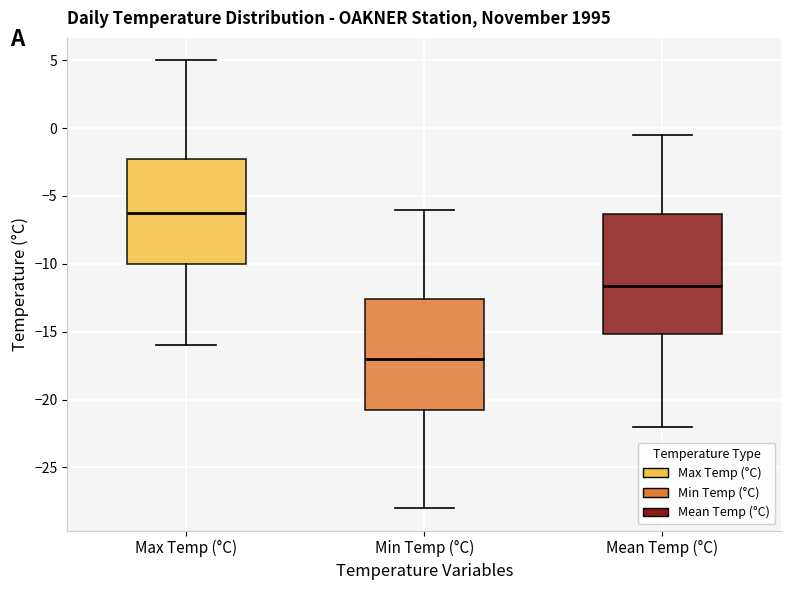

Which box is the tallest, from its lower edge to its upper edge?

Mean Temp (°C)